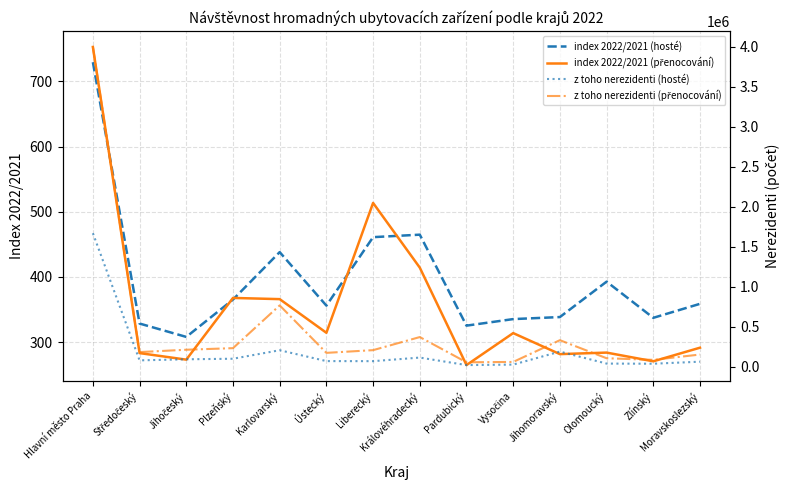

Between Vysočina and Královéhradecký, which is larger?

Královéhradecký